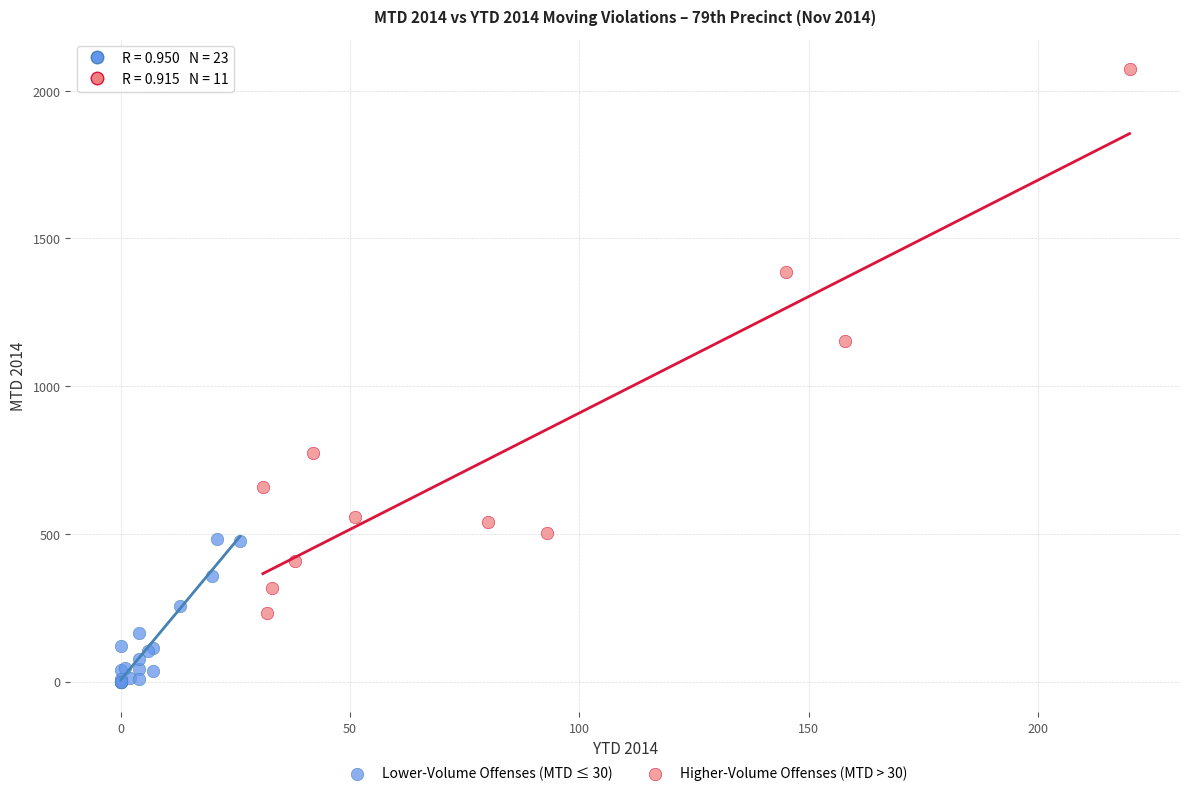

Which series has the largest Y range (max minus min)?

Higher-Volume Offenses (MTD > 30)